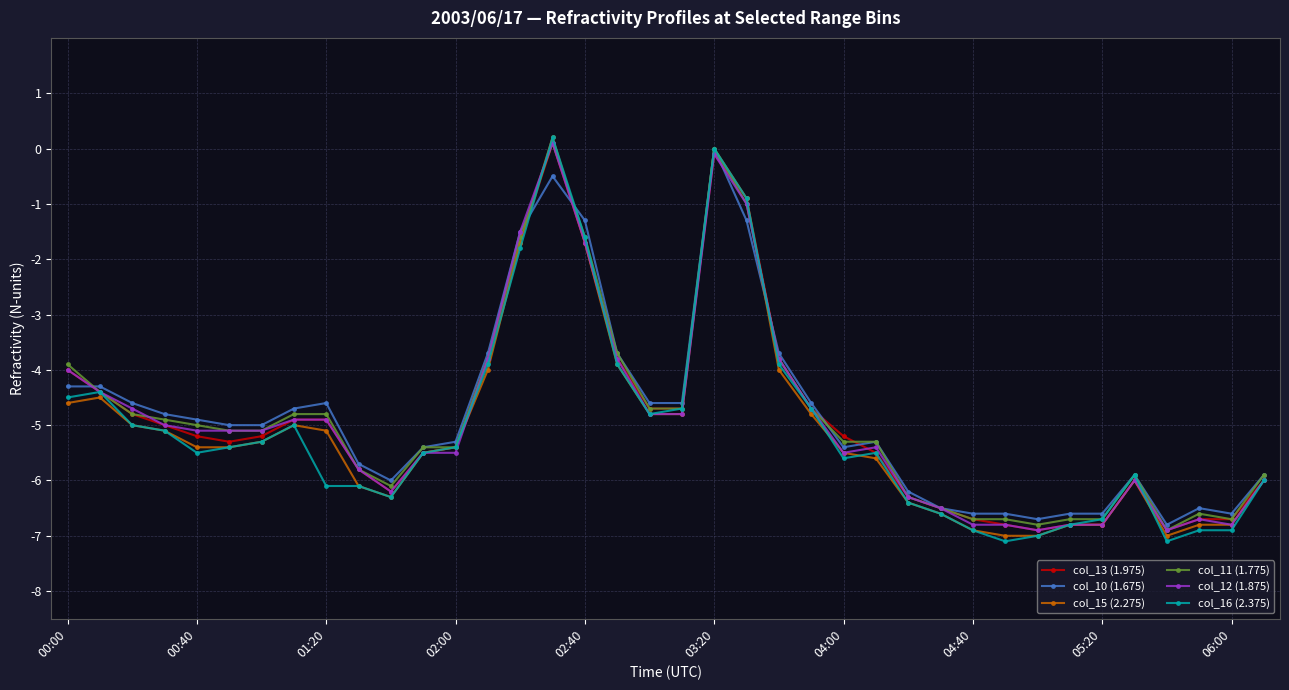

True or false: col_12 (1.875) has more than 2 interior local peaks.

True